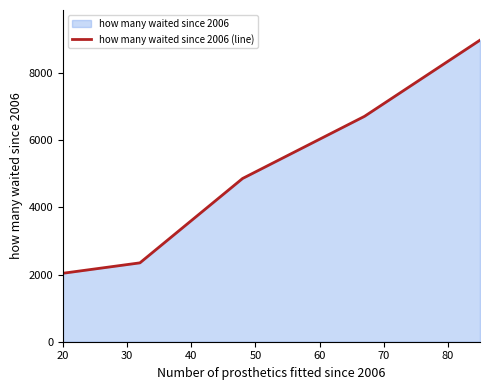

What is the difference between the maximum and minimum values?

6940